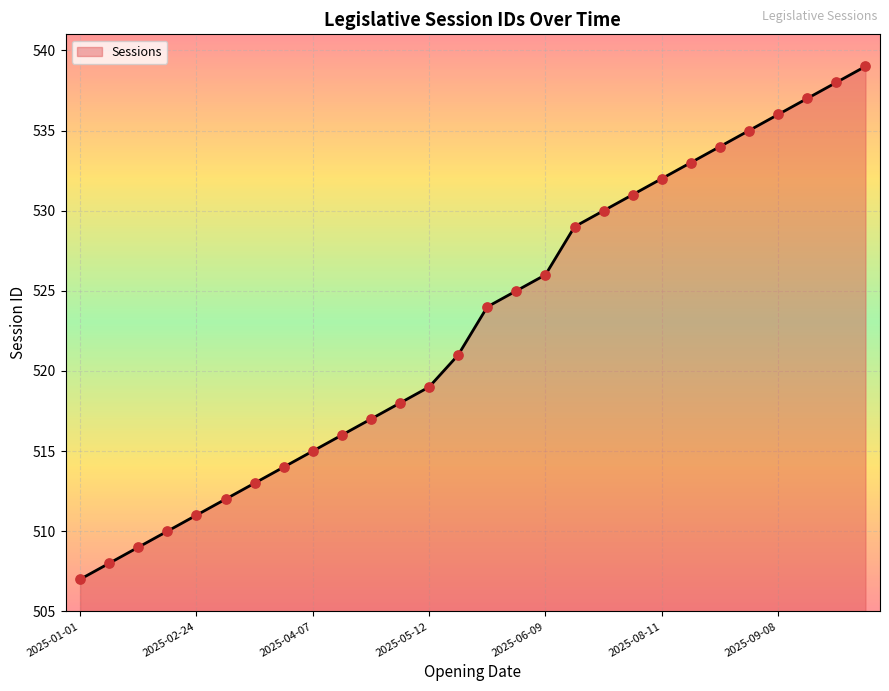

What is the greatest value displayed?

539